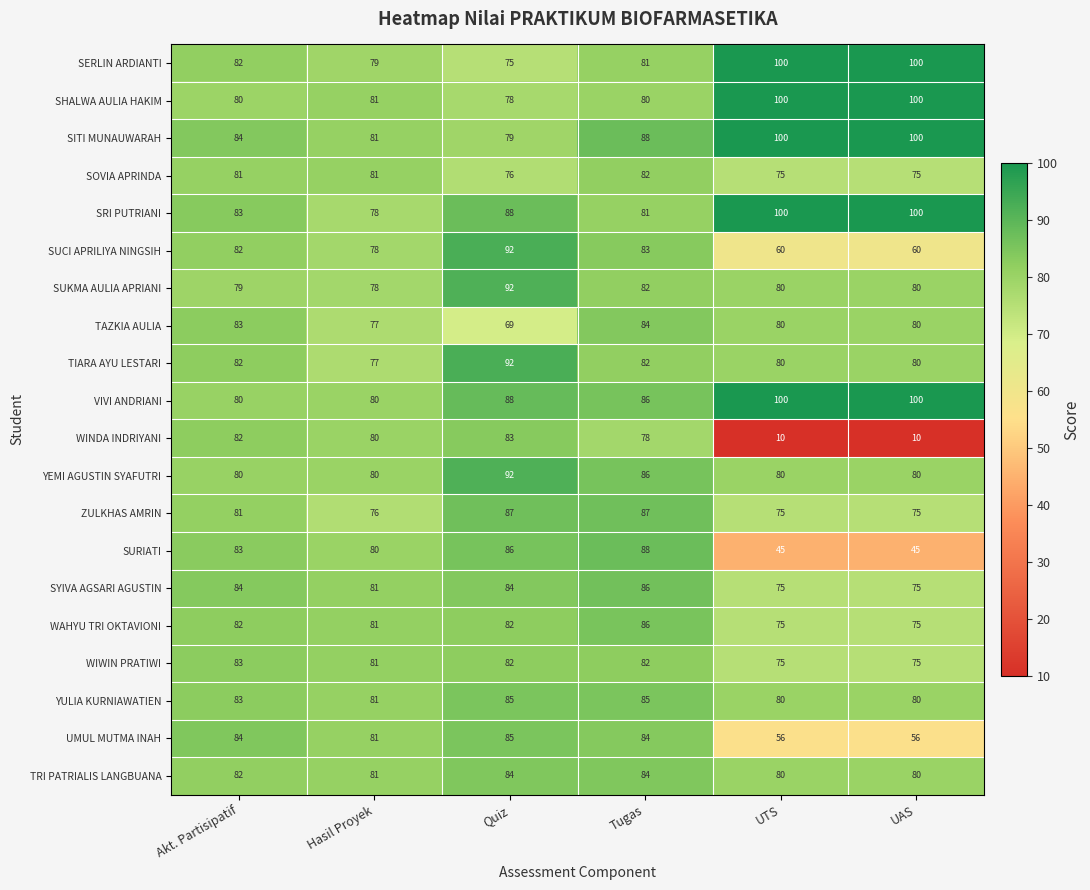

What is the difference between the second highest and second lowest values in the SHALWA AULIA HAKIM series?

20